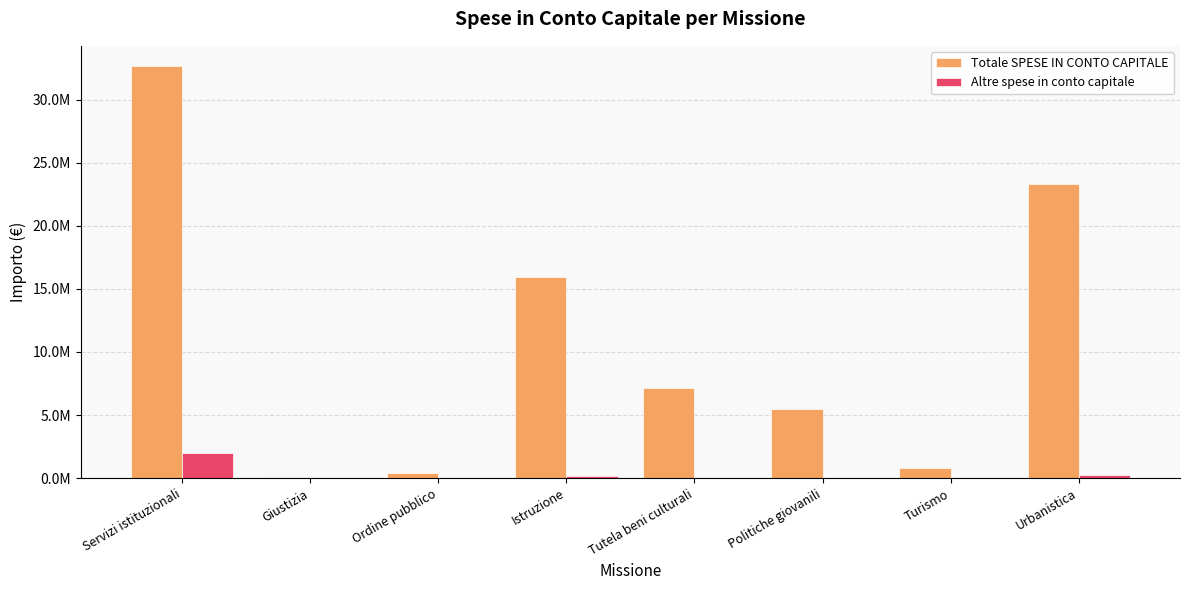

What is the greatest value displayed?

32627300.2